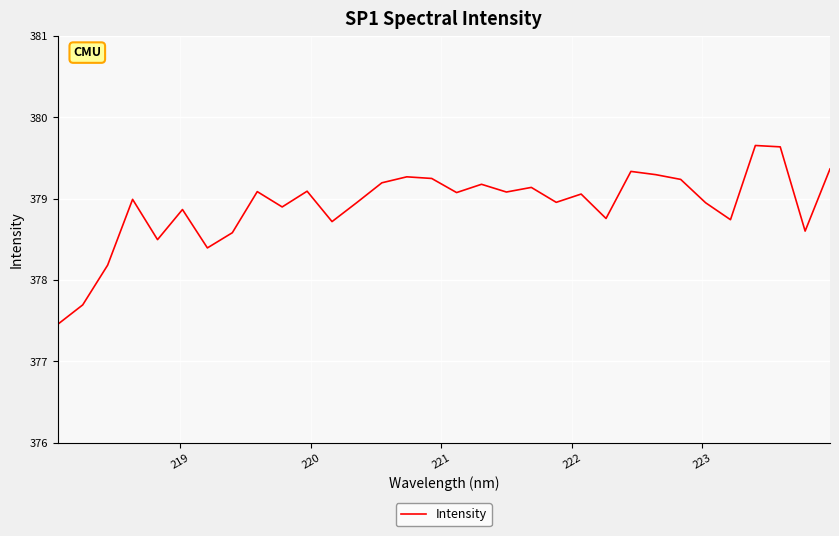

What is the smallest value displayed?

377.5